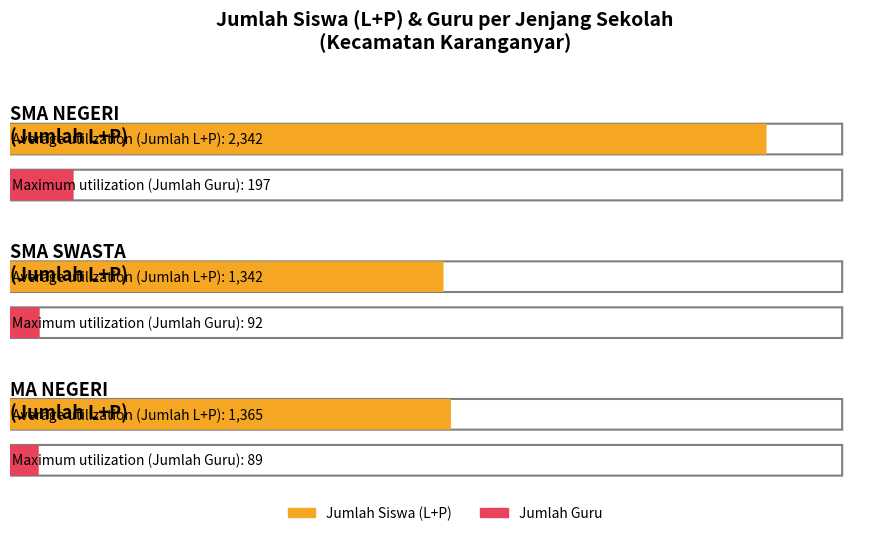

Rank the series by their average value, from lowest to highest.

Maximum utilization, Average utilization